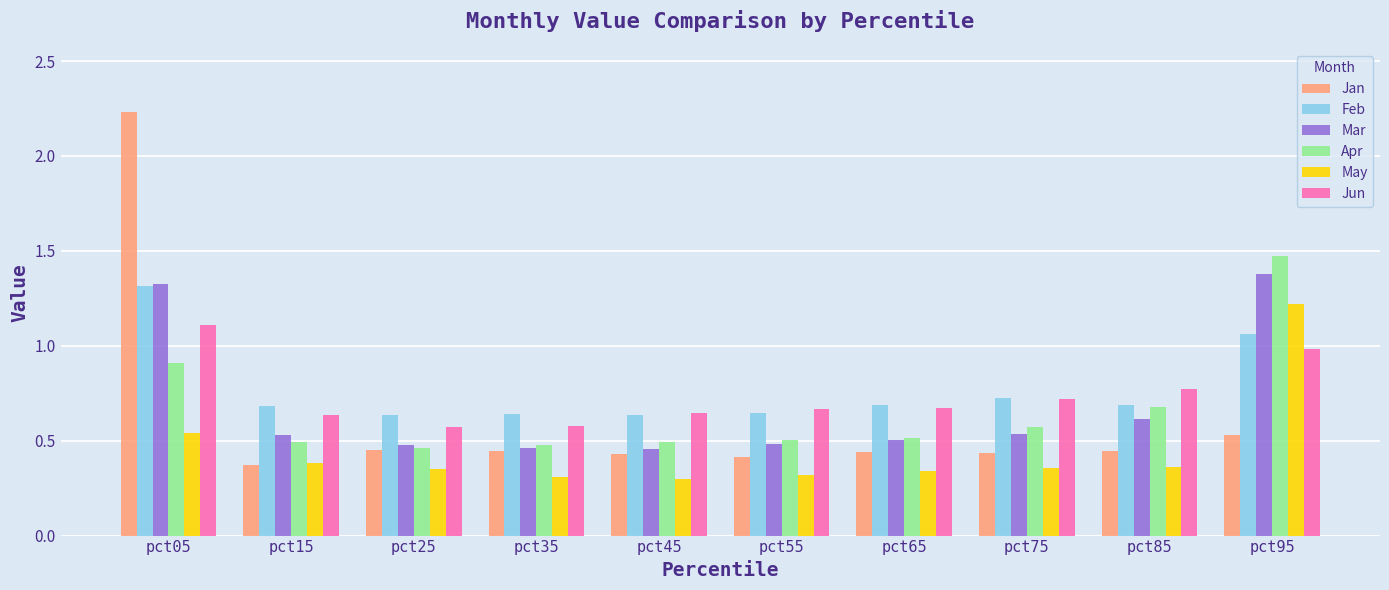

Between pct05 and pct95, which series saw the biggest shift?

Jan